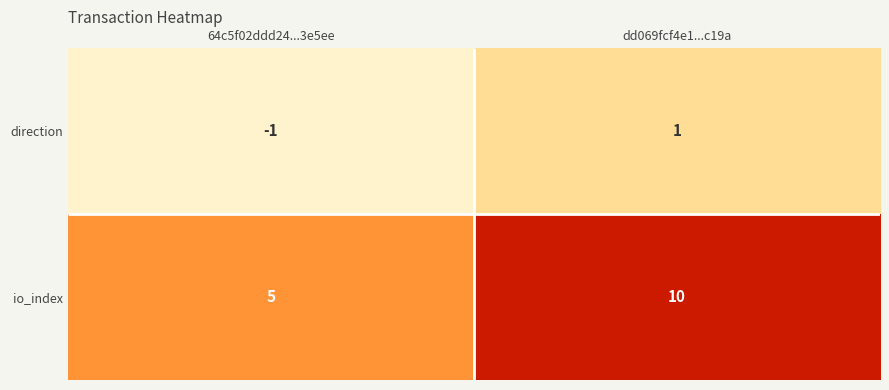

What is the minimum value for direction?

-1